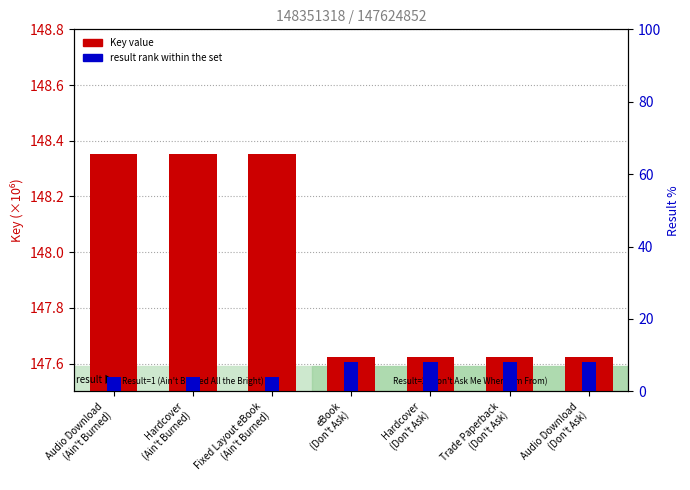

Count the values in the range 147 to 148.

4